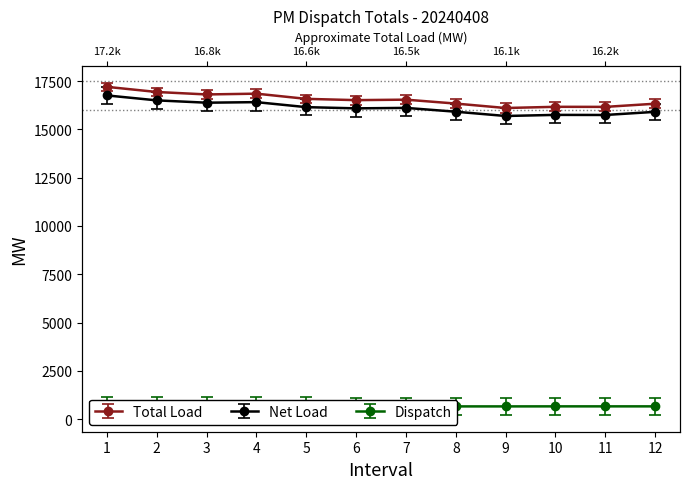

True or false: Total Load and Net Load intersect in this chart.

False